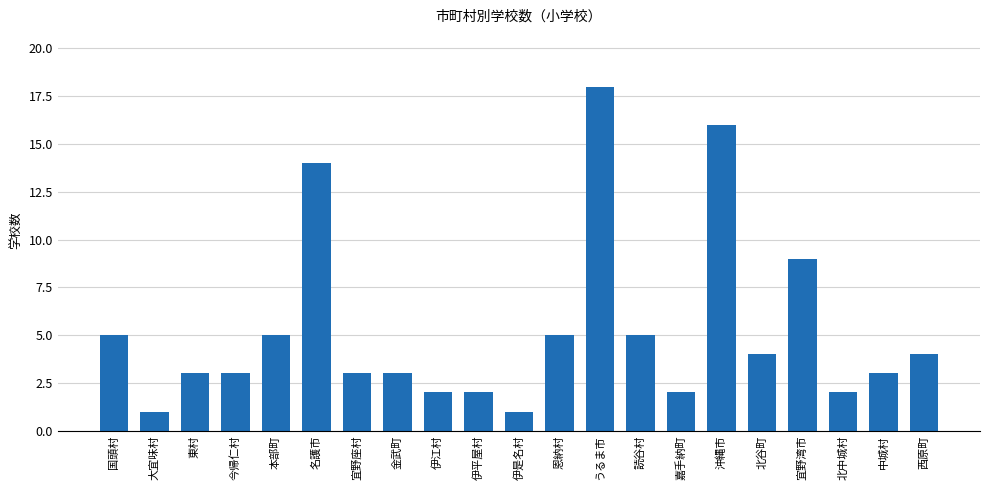

Which label corresponds to the largest value in the chart?

うるま市